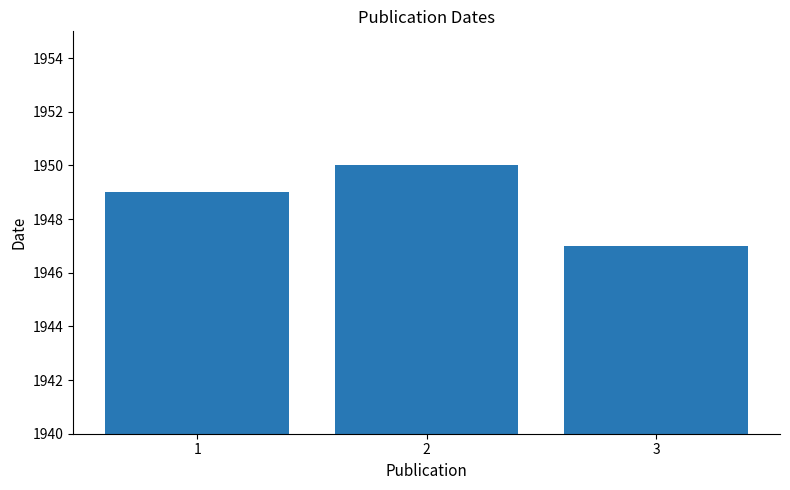

Reading right to left, what are all the values shown in this chart?

3=1947	2=1950	1=1949